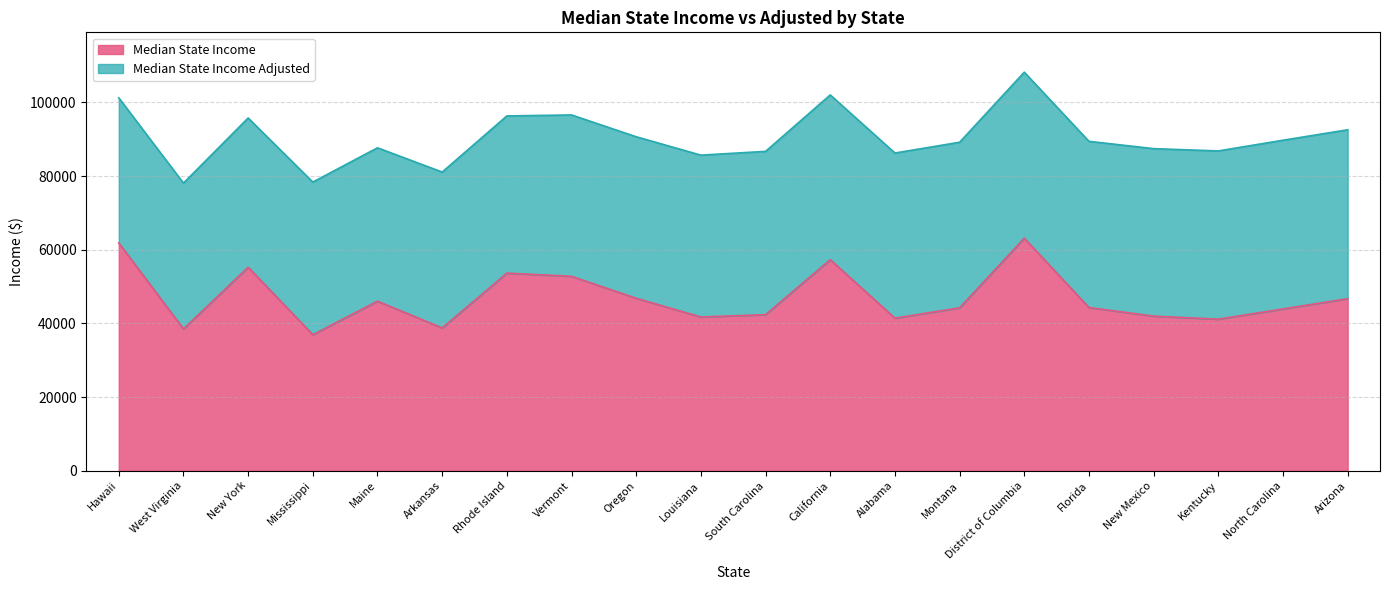

Reading left to right, transcribe all the data shown in this chart.

Hawaii=61821	West Virginia=38482	New York=55246	Mississippi=36919	Maine=46033	Arkansas=38758	Rhode Island=53636	Vermont=52776	Oregon=46816	Louisiana=41734	South Carolina=42367	California=57287	Alabama=41415	Montana=44222	District of Columbia=63124	Florida=44299	New Mexico=41963	Kentucky=41141	North Carolina=43916	Arizona=46709